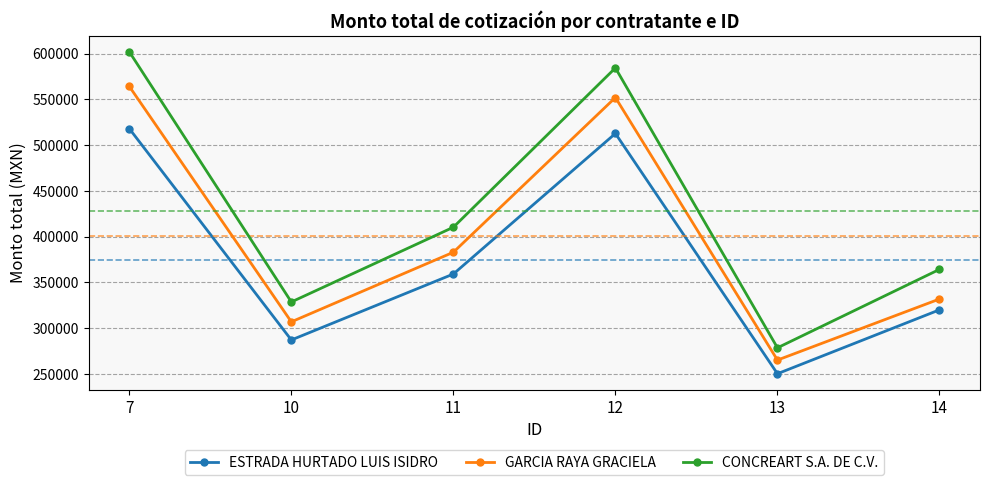

Where is the first local minimum for ESTRADA HURTADO LUIS ISIDRO?

10